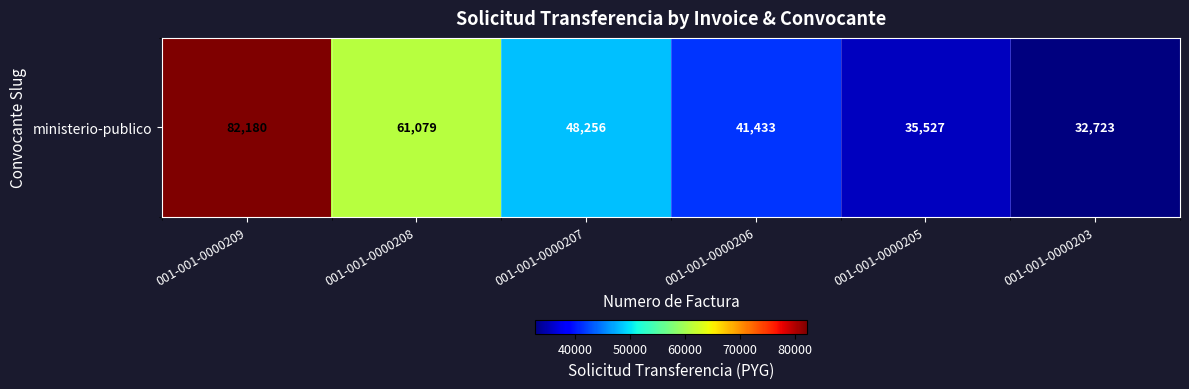

List the labels in order of value, largest first.

001-001-0000209, 001-001-0000208, 001-001-0000207, 001-001-0000206, 001-001-0000205, 001-001-0000203